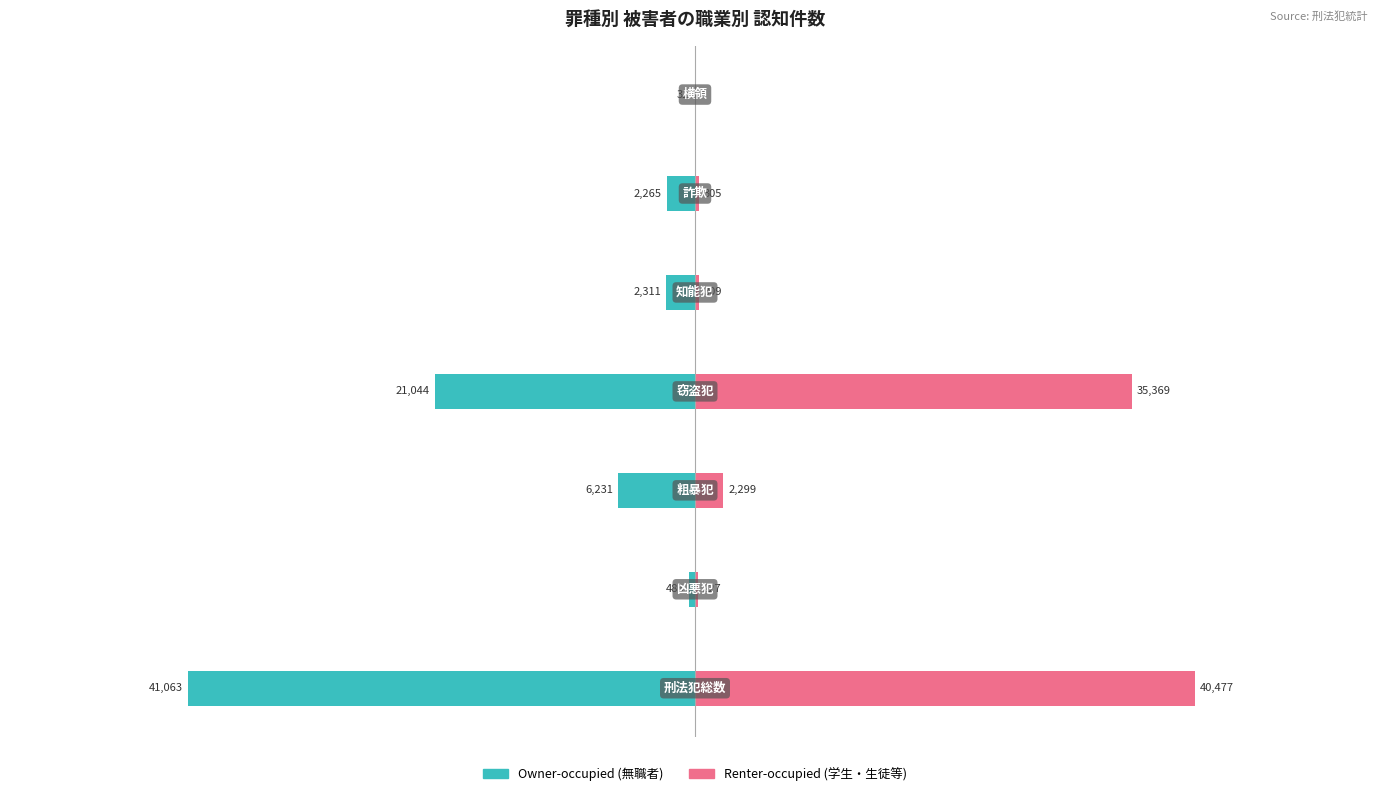

Does the chart contain any negative values?

Yes